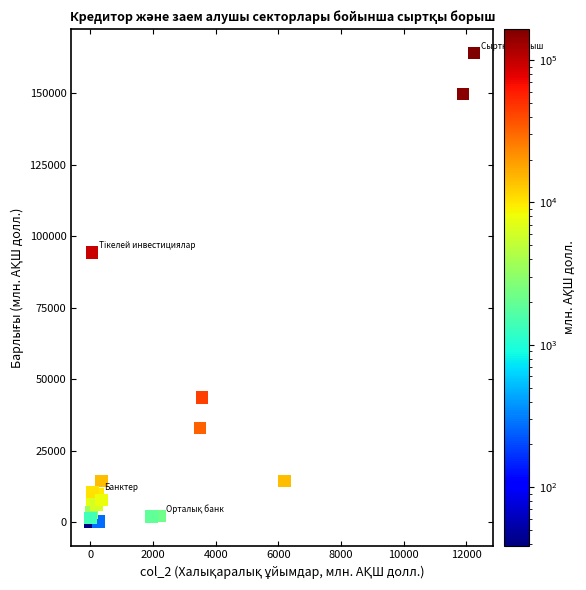

What Y value in the scatter plot is closest to 82113?

94331.7